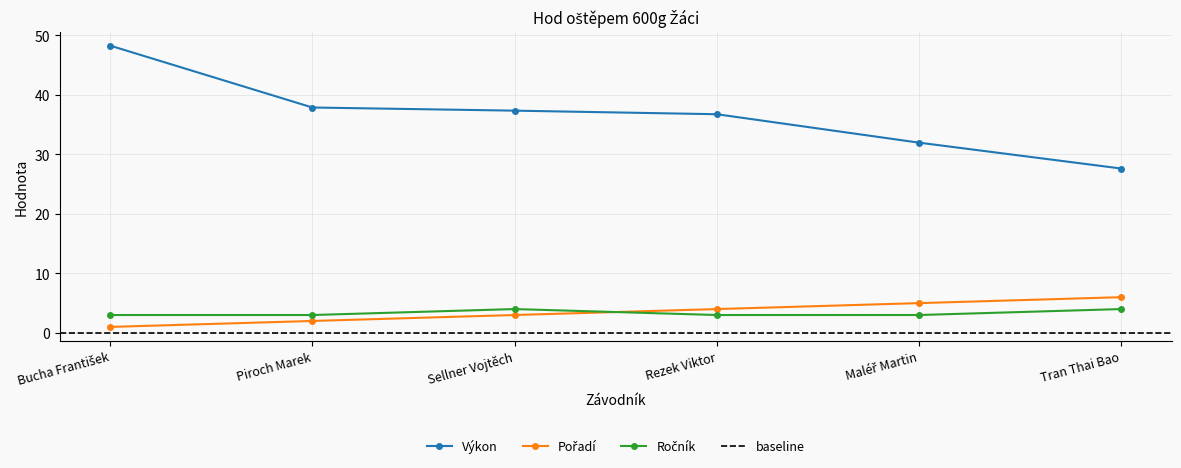

At which label does Pořadí reach its peak?

Tran Thai Bao